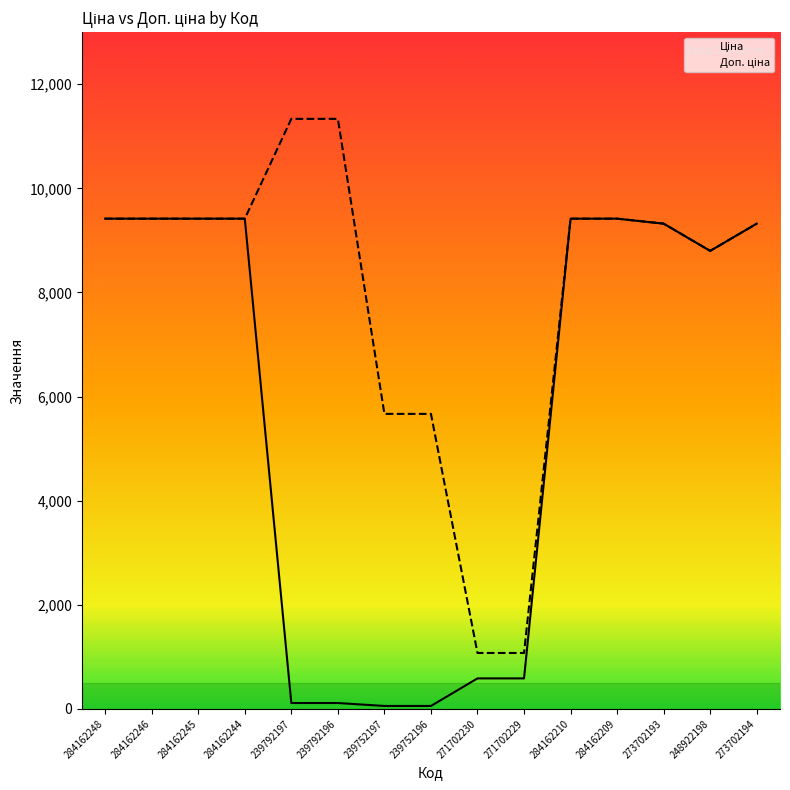

Reading right to left, transcribe all the data shown in this chart.

Ціна: 9321.4	8797.6	9321.4	9416.9	9416.9	586.0	586.0	56.7	56.7	113.3	113.3	9416.9	9416.9	9416.9	9416.9
Доп. ціна: 9321.4	8797.6	9321.4	9416.9	9416.9	1074.5	1074.5	5667.0	5667.0	11334.0	11334.0	9416.9	9416.9	9416.9	9416.9